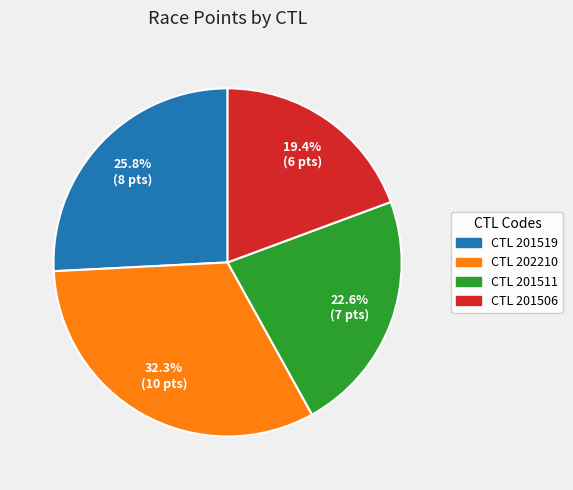

Does any single category account for the majority?

No